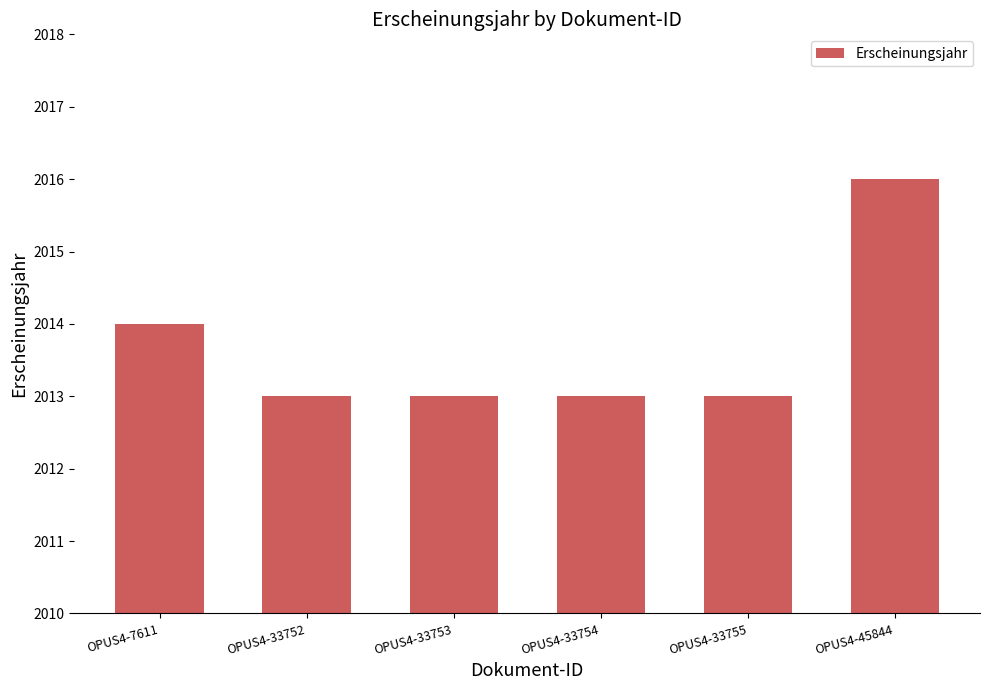

Count the values in the range 2013 to 2014.

5